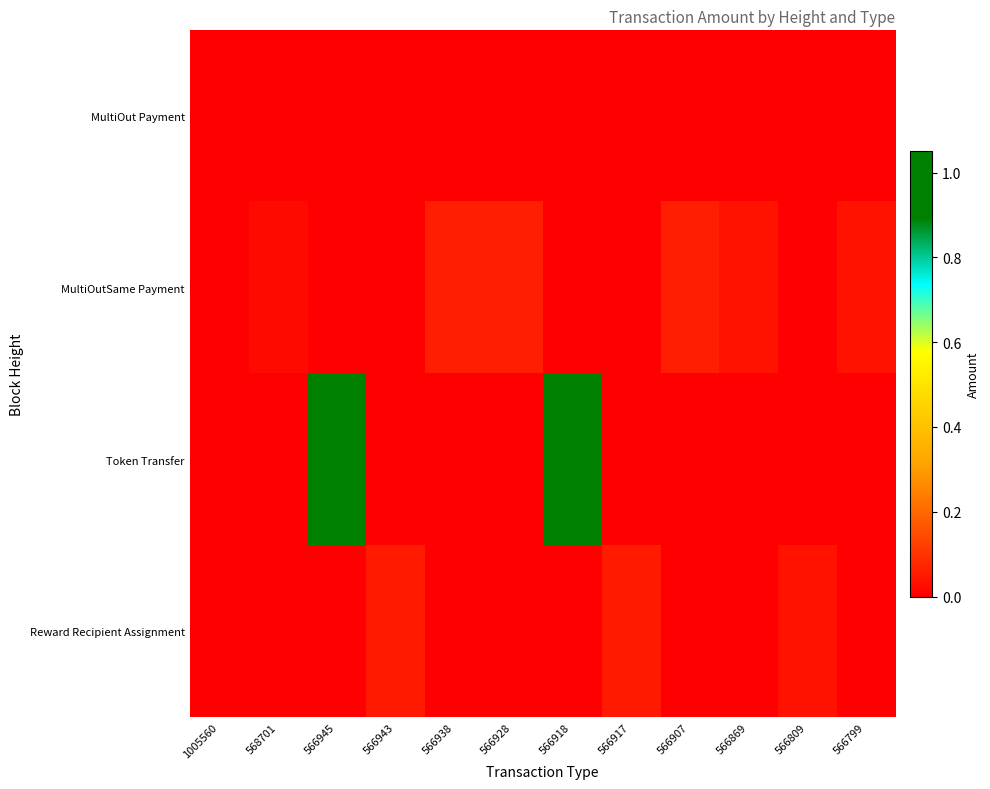

At 566928, list the series in order from largest to smallest.

MultiOutSame Payment, MultiOut Payment, Token Transfer, Reward Recipient Assignment